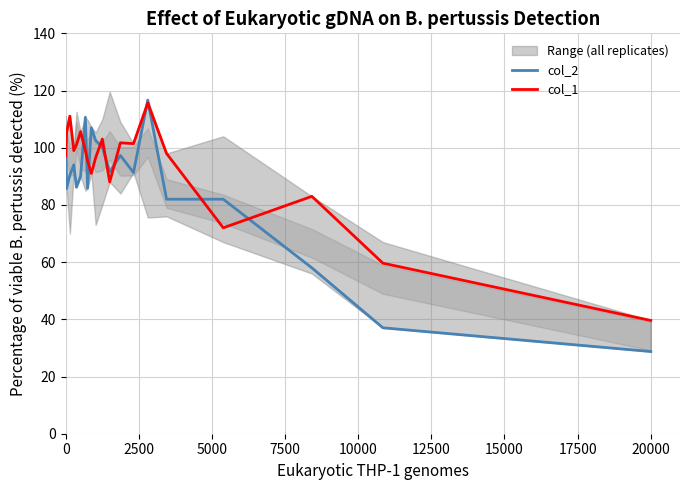

What is the minimum value for col_1?

39.6